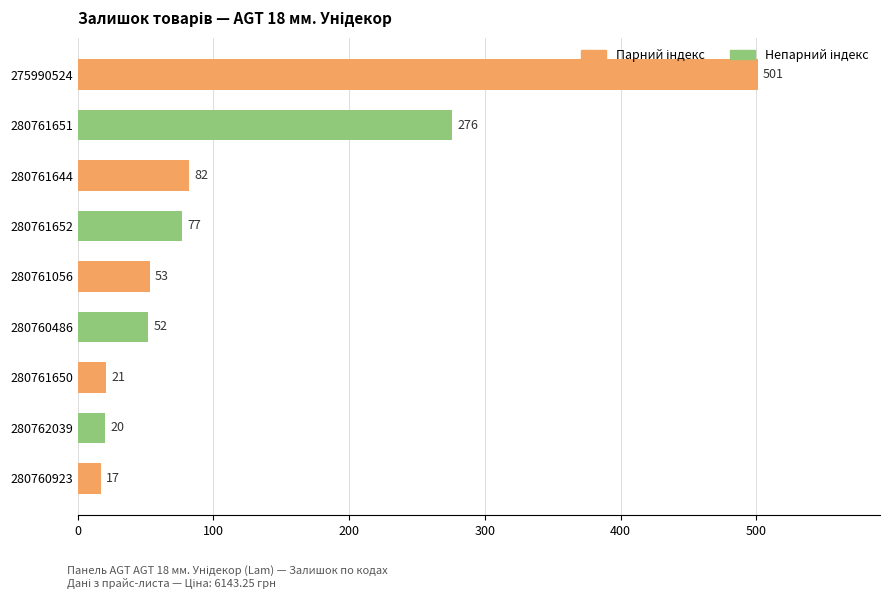

Rank the categories by value from highest to lowest.

275990524, 280761651, 280761644, 280761652, 280761056, 280760486, 280761650, 280762039, 280760923